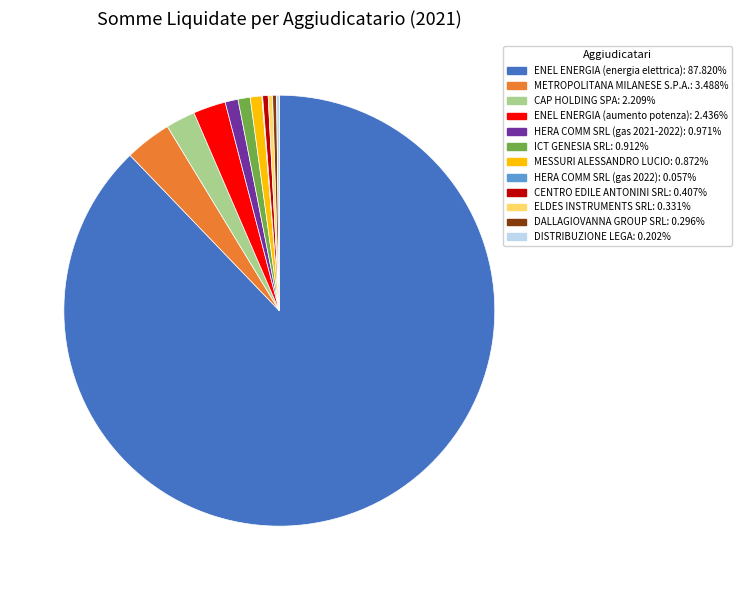

Is there a majority slice in this chart?

Yes